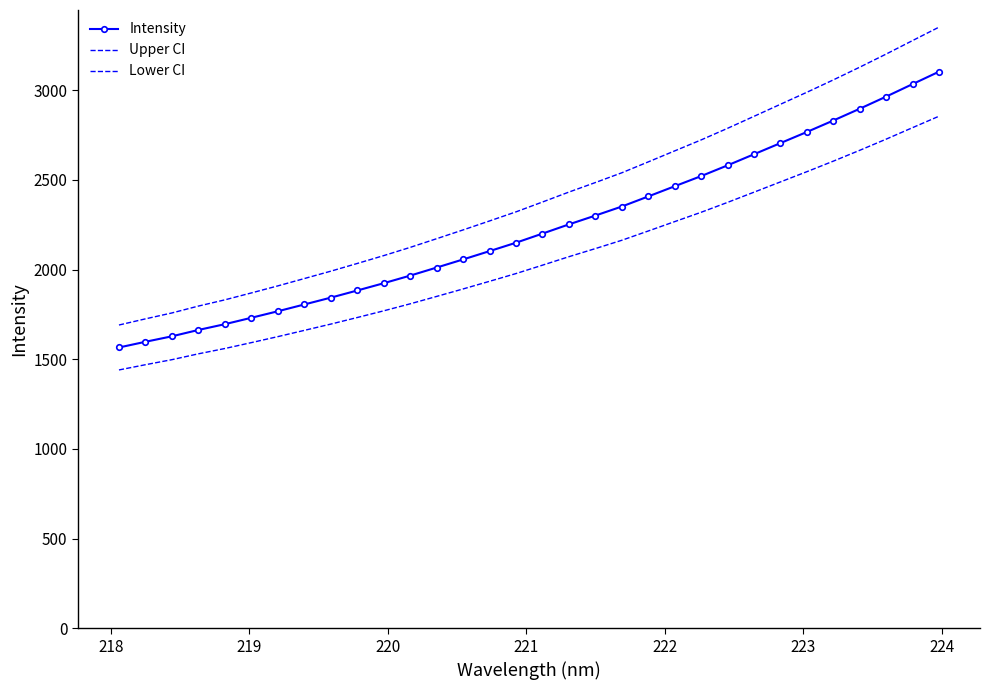

True or false: Lower CI and Intensity cross at least once.

False